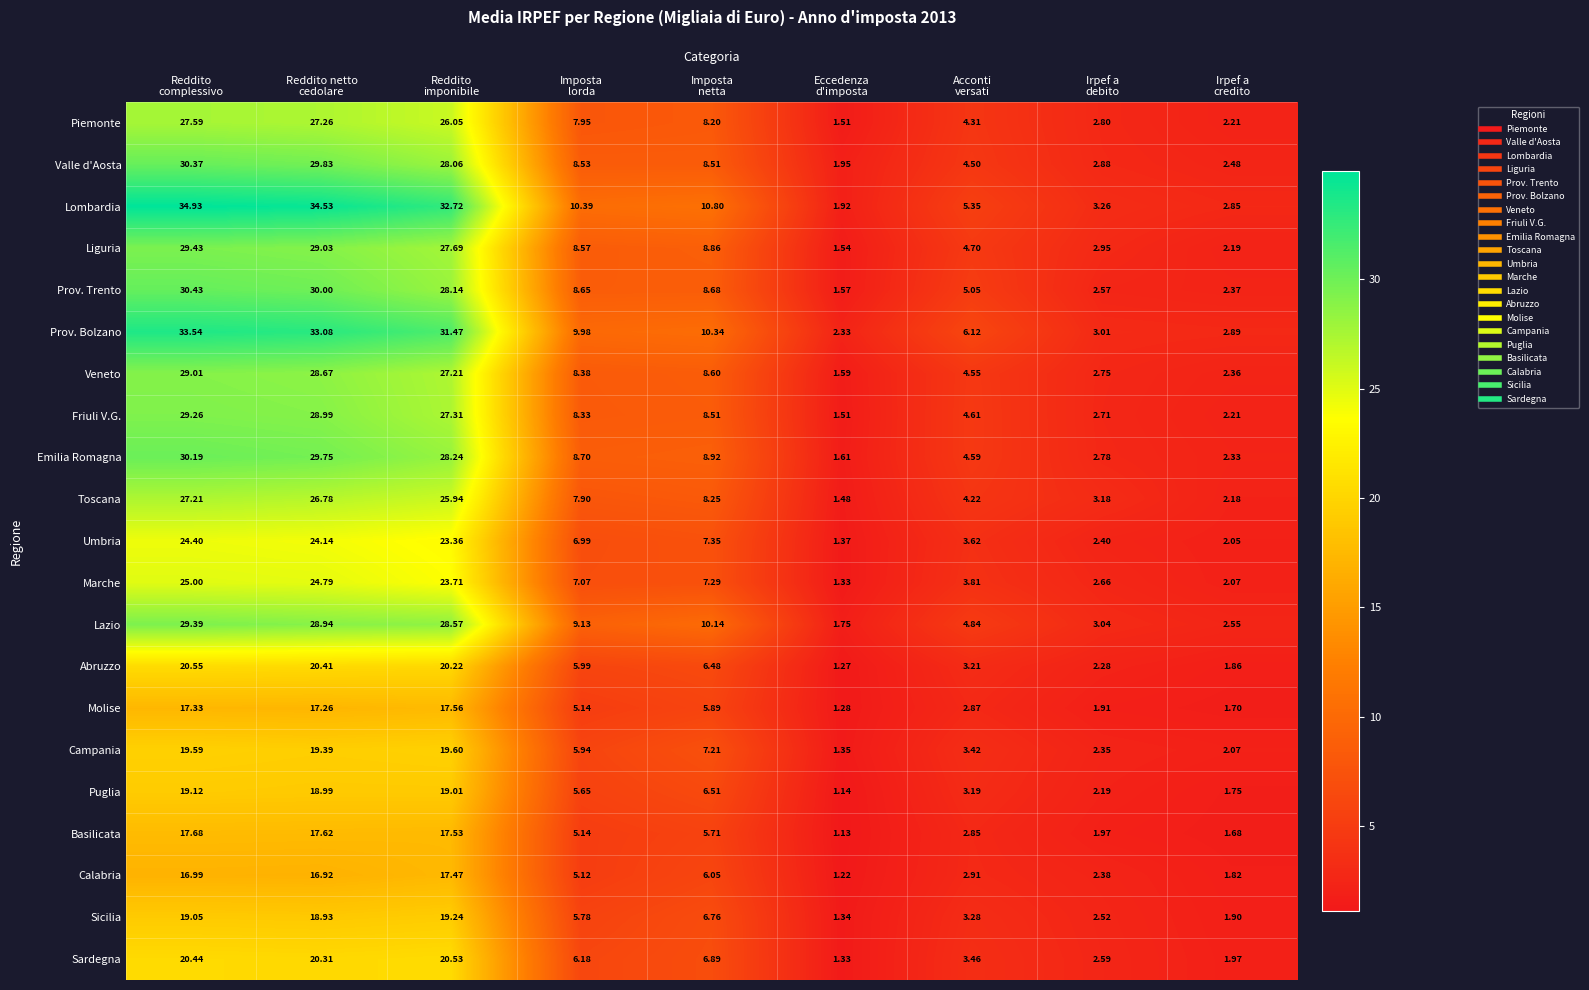

Which series has the largest total across all categories?

Lombardia